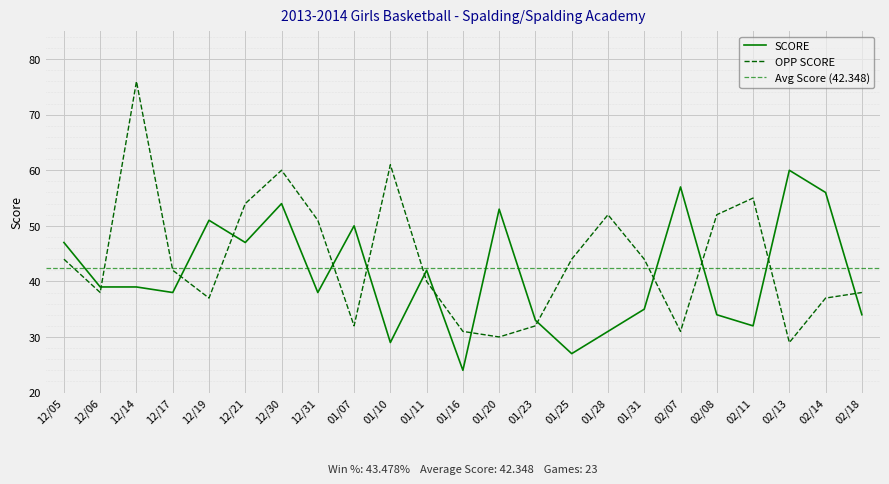

How many data points in SCORE are less than 39?

11